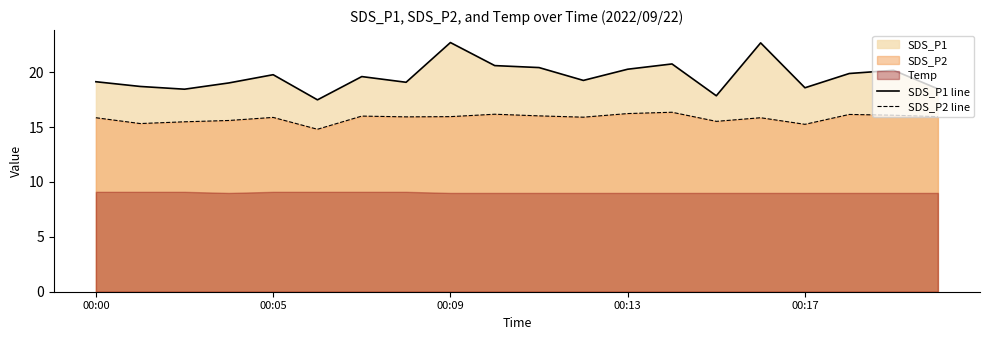

In SDS_P2 line, how many points are lower than both neighbors (excluding endpoints)?

6